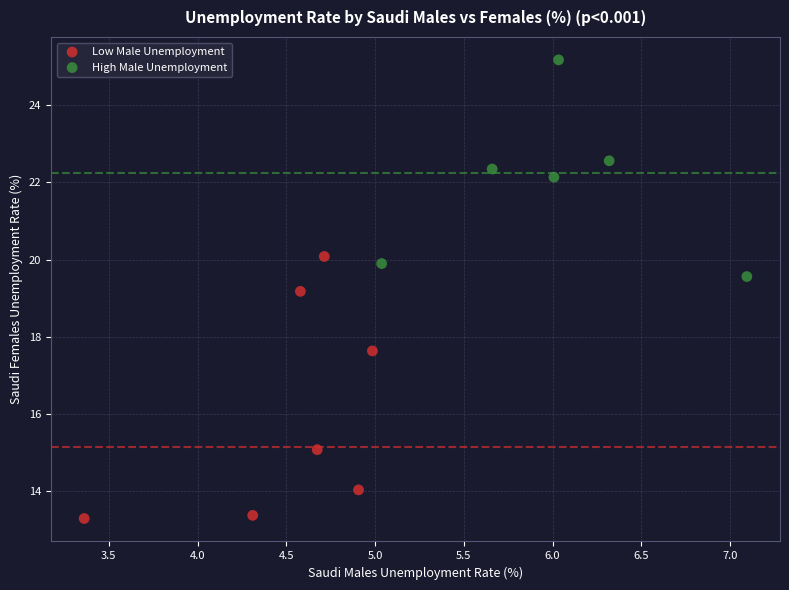

Which series reaches the minimum Y coordinate?

Low Male Unemployment